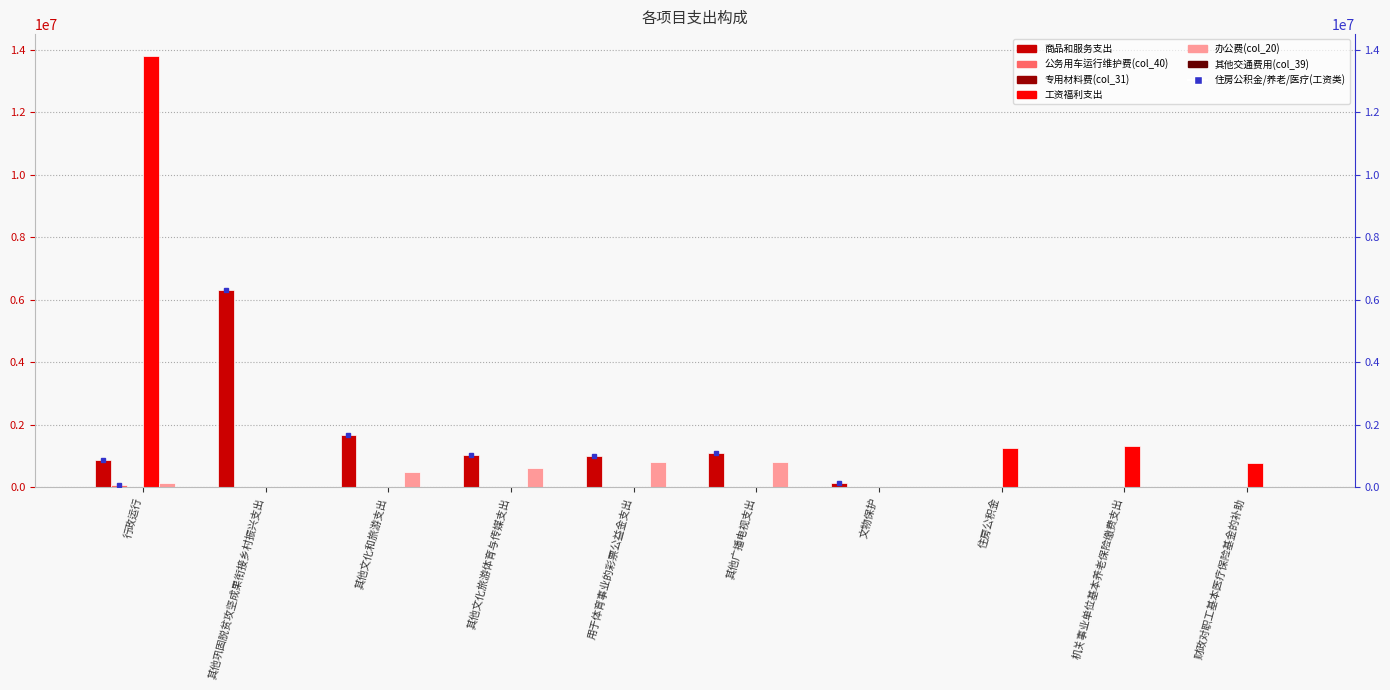

Reading left to right, transcribe all the data shown in this chart.

商品和服务支出: 858719.0	6307028.9	1657035.9	1026091.5	985000.8	1101197.9	145590.4	0.0	0.0	0.0
公务用车运行维护费(col_40): 74850.0	0.0	0.0	0.0	0.0	0.0	0.0	0.0	0.0	0.0
专用材料费(col_31): 0.0	0.0	0.0	0.0	0.0	0.0	0.0	0.0	0.0	0.0
工资福利支出: 13804740.0	0.0	0.0	0.0	0.0	0.0	0.0	1245999.0	1319562.6	768229.3
办公费(col_20): 138694.6	0.0	476094.2	620341.5	803152.3	797685.5	0.0	0.0	0.0	0.0
其他交通费用(col_39): 0.0	0.0	0.0	0.0	0.0	0.0	0.0	0.0	0.0	0.0